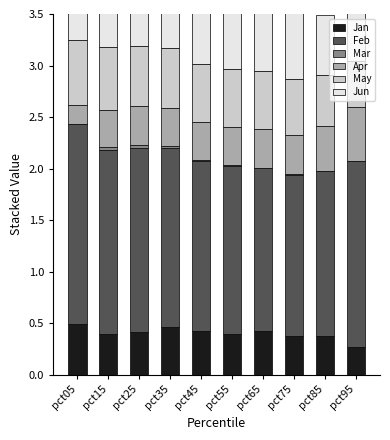

True or false: Mar has a value of 0.0 at pct85.

False